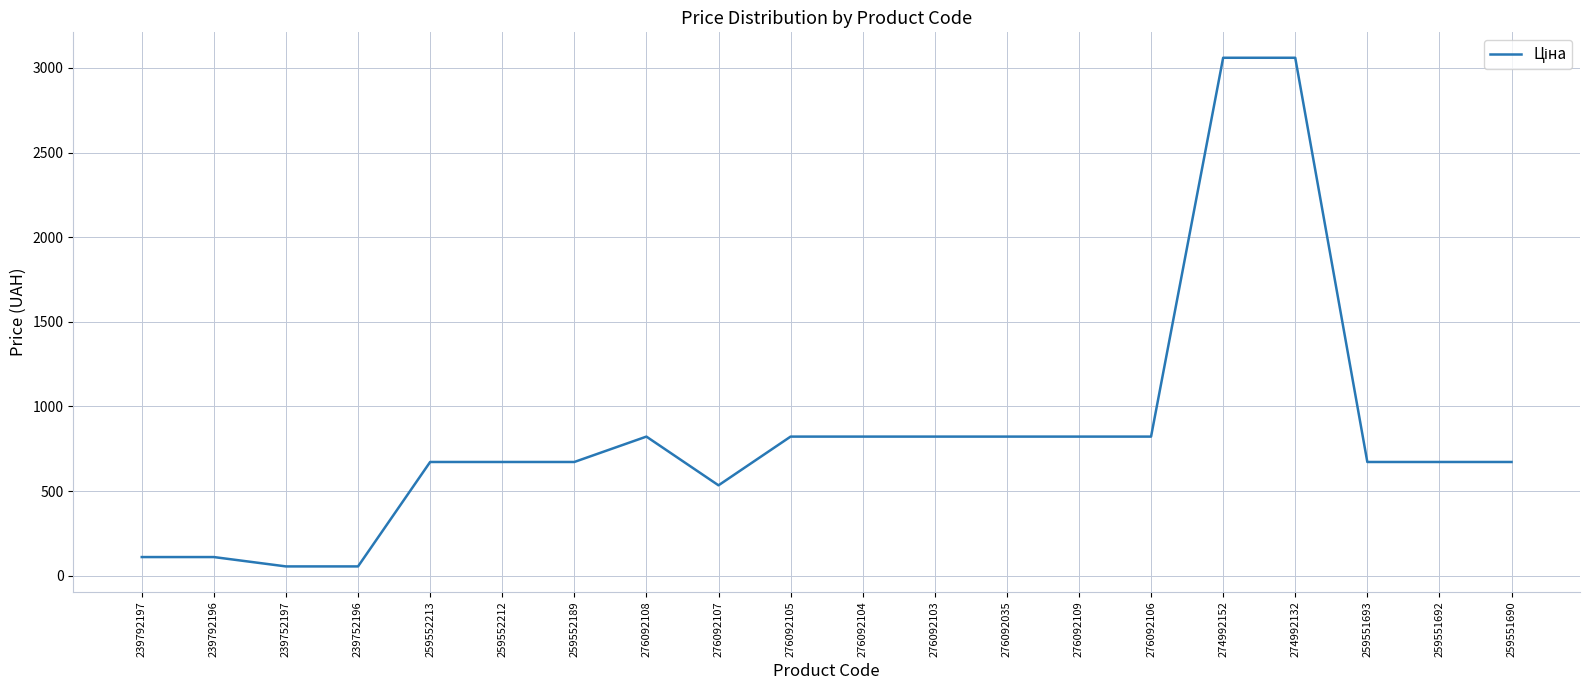

What is the greatest value displayed?

3059.7